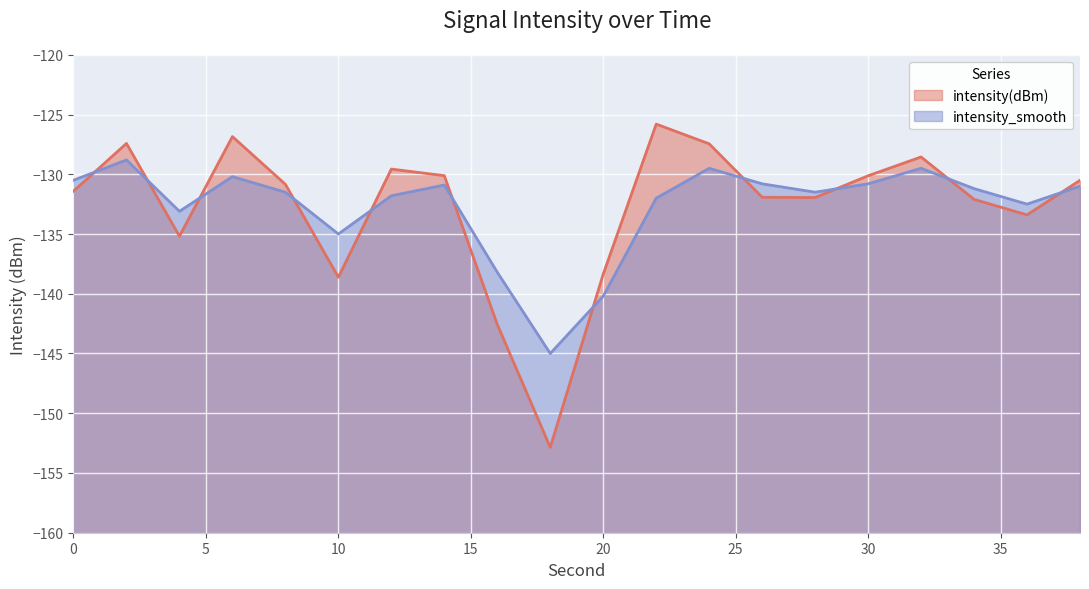

Rank the series by their average value, from highest to lowest.

intensity_smooth, intensity(dBm)